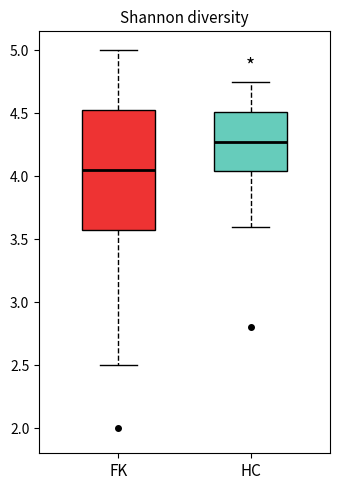

Reading left to right, read every box against the y-axis: the position of its median line, the range the box covers, and the ends of its whiskers. The values are not printed on the chart, so give them approximately, as read against the axis.

FK: median 4.05, box 3.60 to 4.55, whiskers 2.50 to 5.00
HC: median 4.30, box 4.05 to 4.50, whiskers 3.60 to 4.75